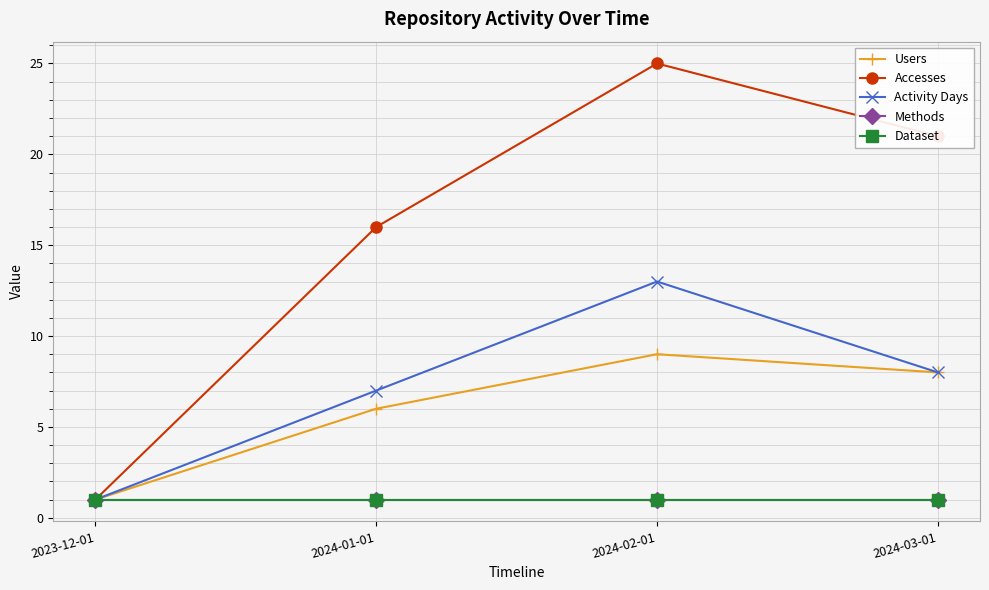

Reading left to right, list all the values displayed in this chart.

Users: 2023-12-01=1	2024-01-01=6	2024-02-01=9	2024-03-01=8
Accesses: 2023-12-01=1	2024-01-01=16	2024-02-01=25	2024-03-01=21
Activity Days: 2023-12-01=1	2024-01-01=7	2024-02-01=13	2024-03-01=8
Methods: 2023-12-01=1	2024-01-01=1	2024-02-01=1	2024-03-01=1
Dataset: 2023-12-01=1	2024-01-01=1	2024-02-01=1	2024-03-01=1